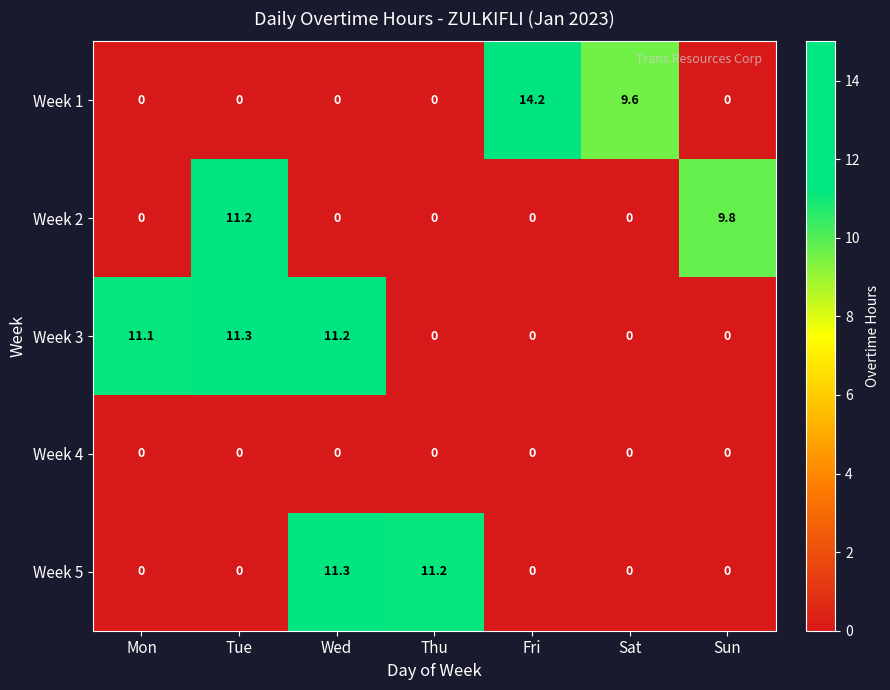

How many data points does each series have?

7